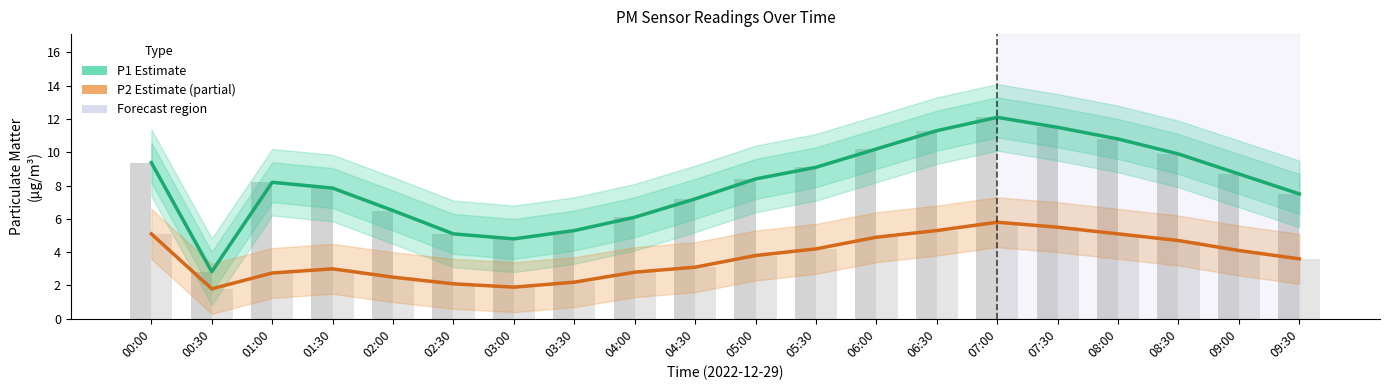

What is the difference between the highest and lowest values at 01:00?

5.4